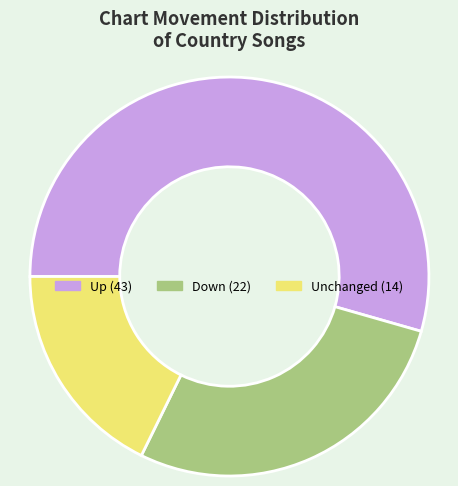

Does any single category account for the majority?

Yes